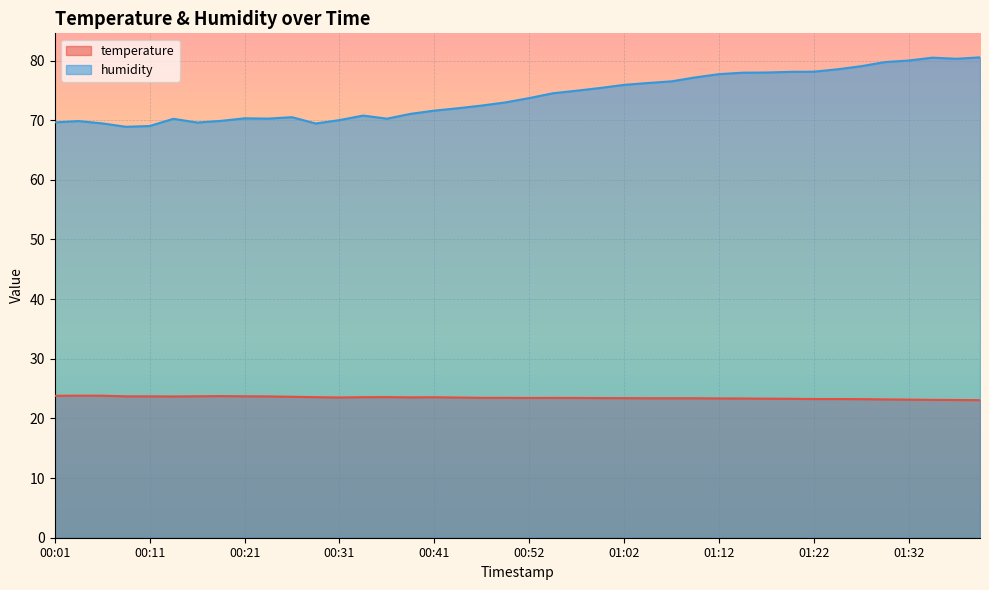

True or false: humidity and temperature intersect in this chart.

False